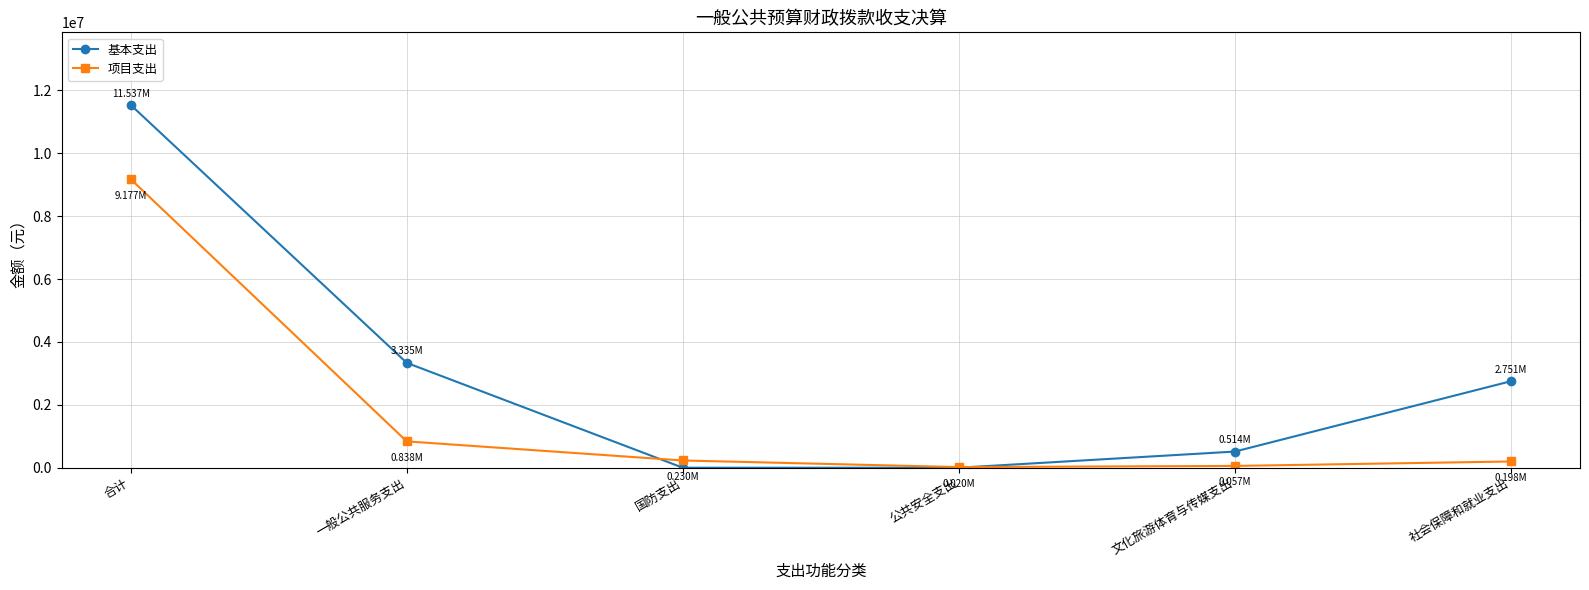

What are all the series names shown in the legend?

基本支出, 项目支出